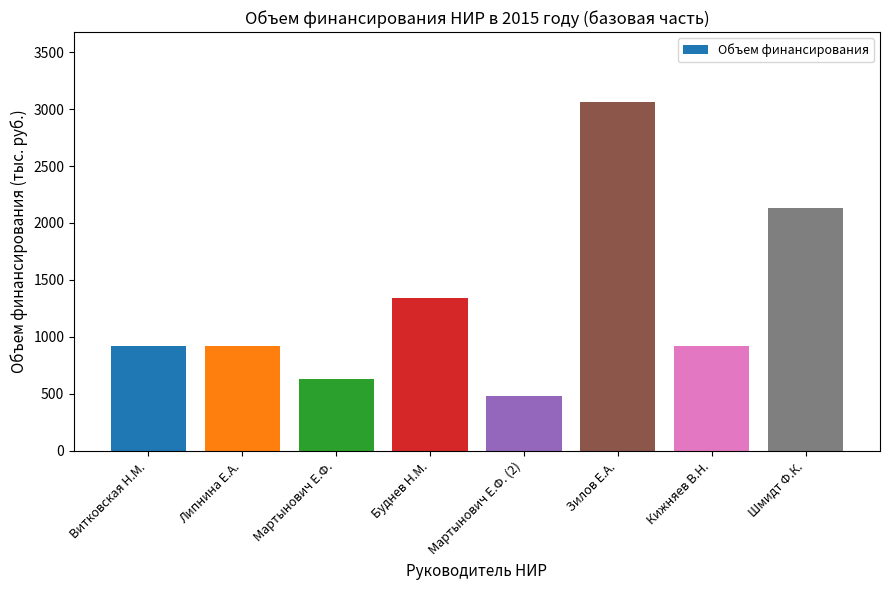

What is the label of the 5th bar from the right?

Буднев Н.М.